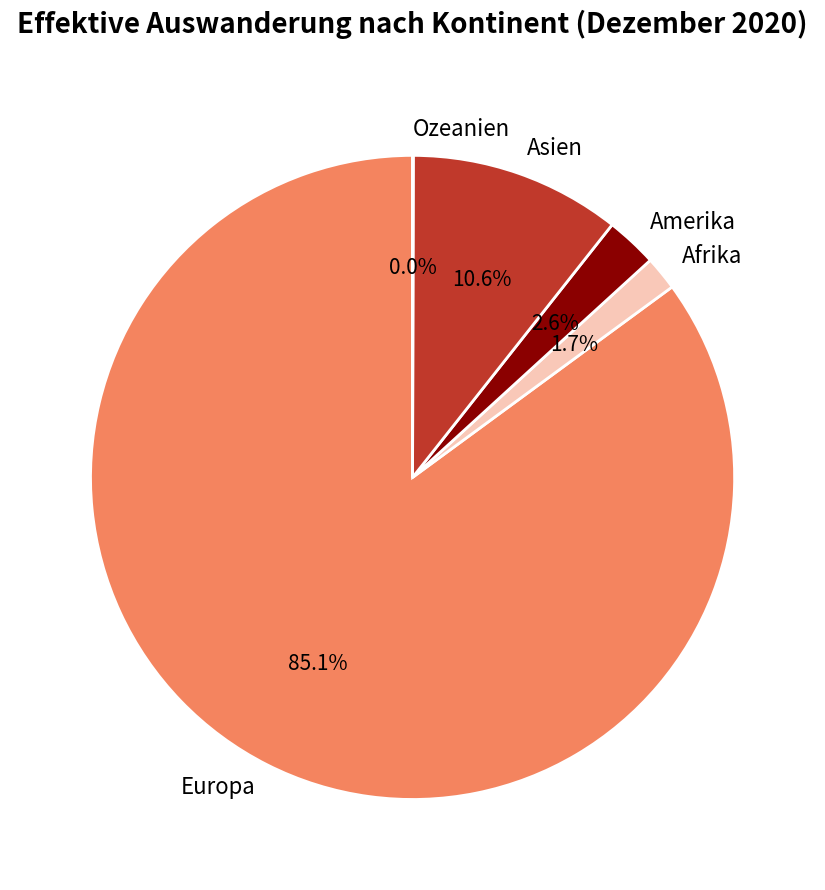

Which category has the biggest portion of the pie?

Europa